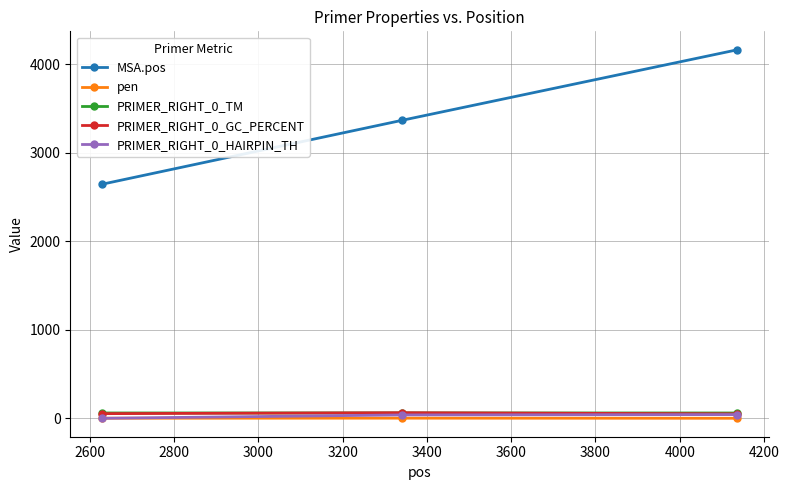

Which series has the largest total across all categories?

MSA.pos